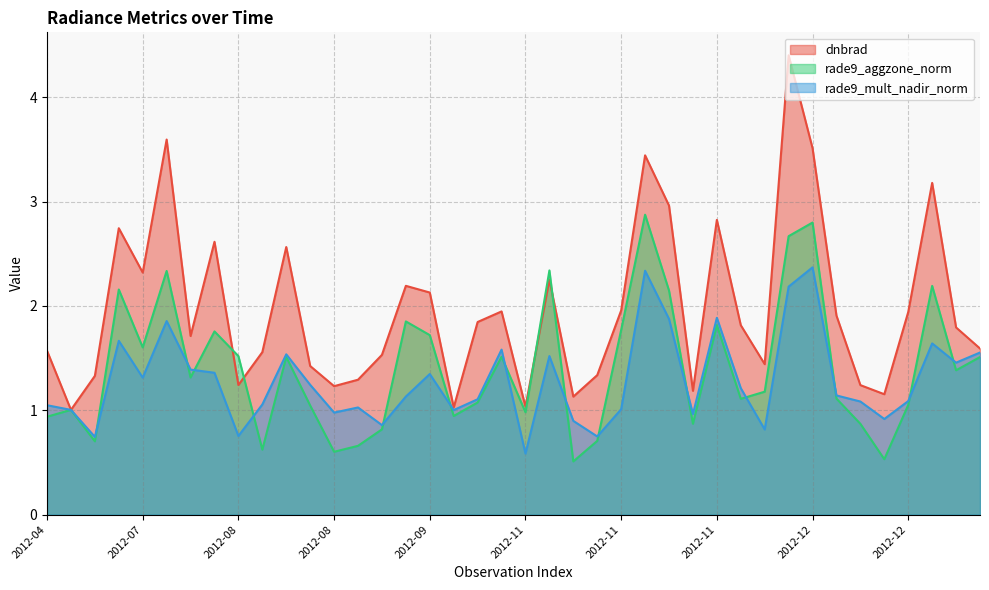

True or false: dnbrad and rade9_mult_nadir_norm cross at least once.

False